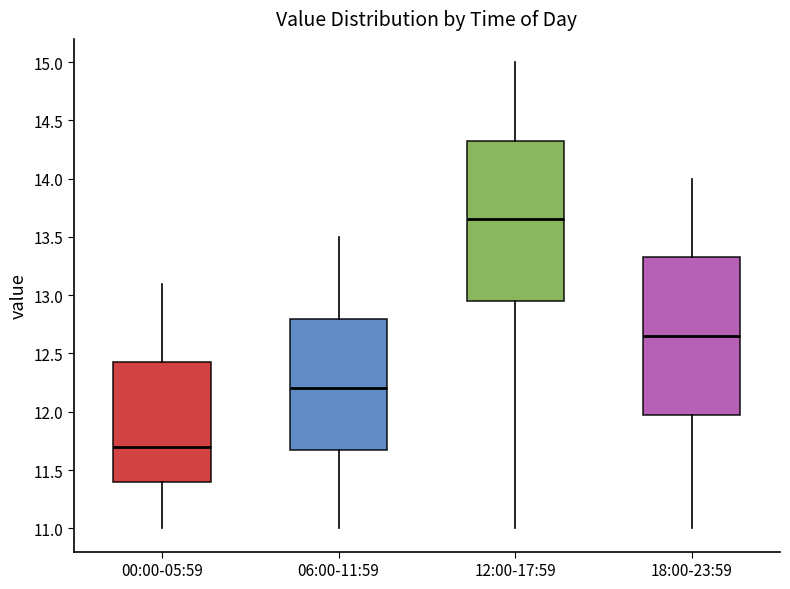

Reading left to right, transcribe this box plot: for each box, give where its median line is, the range the box spans, and where its two whiskers end, as read against the y-axis. The values are not printed on the chart, so give them approximately, as read against the axis.

00:00-05:59: median 11.70, box 11.40 to 12.45, whiskers 11.00 to 13.10
06:00-11:59: median 12.20, box 11.70 to 12.80, whiskers 11.00 to 13.50
12:00-17:59: median 13.65, box 12.95 to 14.35, whiskers 11.00 to 15.00
18:00-23:59: median 12.65, box 12.00 to 13.35, whiskers 11.00 to 14.00